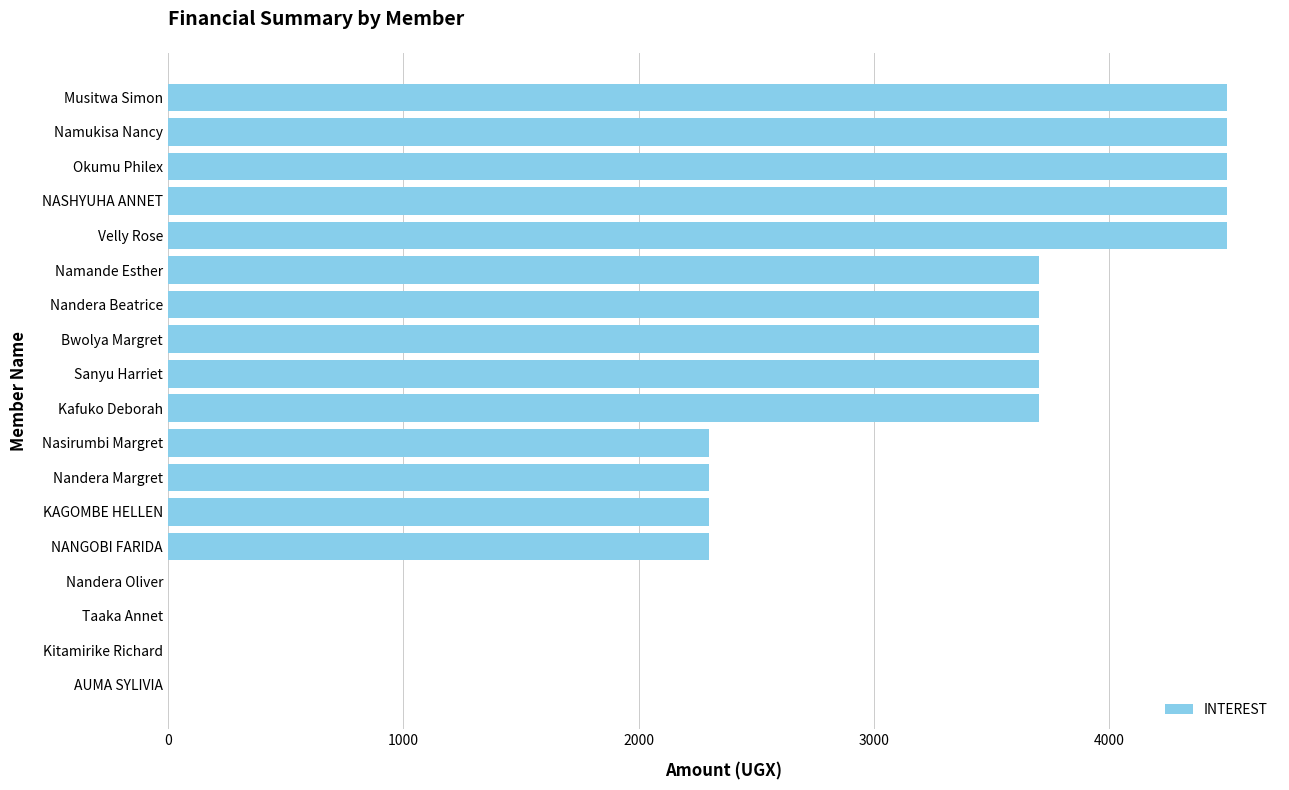

What is the sum of the values at Velly Rose and Nandera Beatrice?

8200